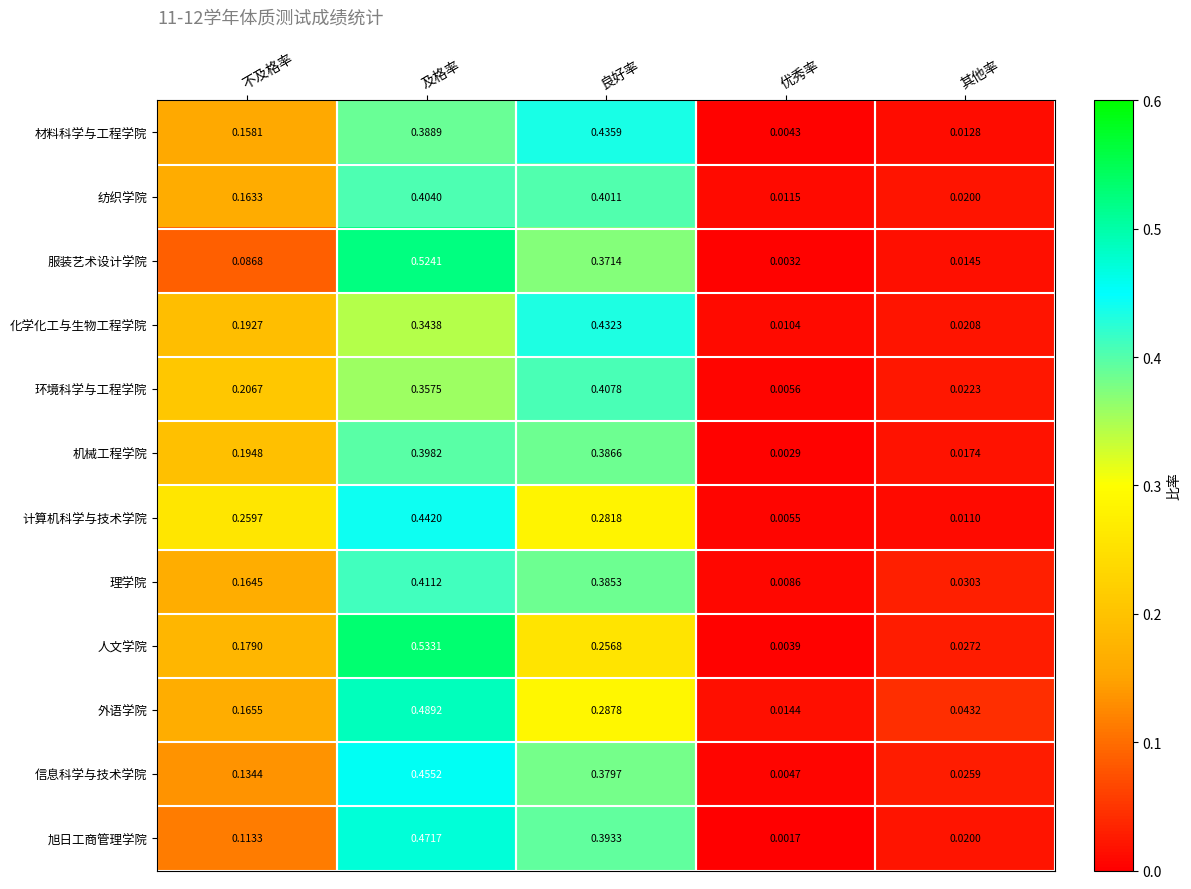

Between 不及格率 and 及格率, which series saw the biggest shift?

服装艺术设计学院